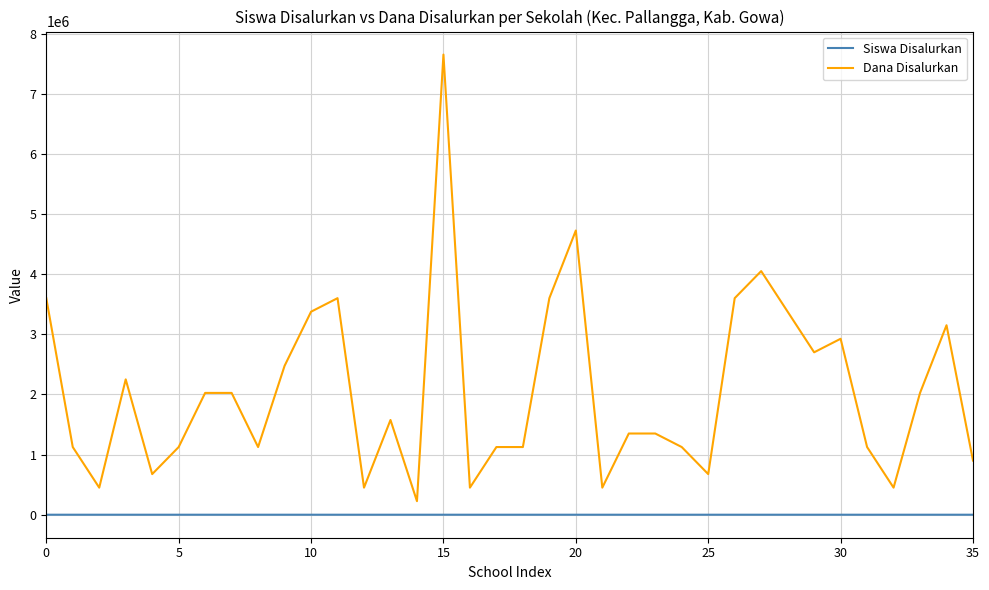

Which series has the largest total across all categories?

Dana Disalurkan